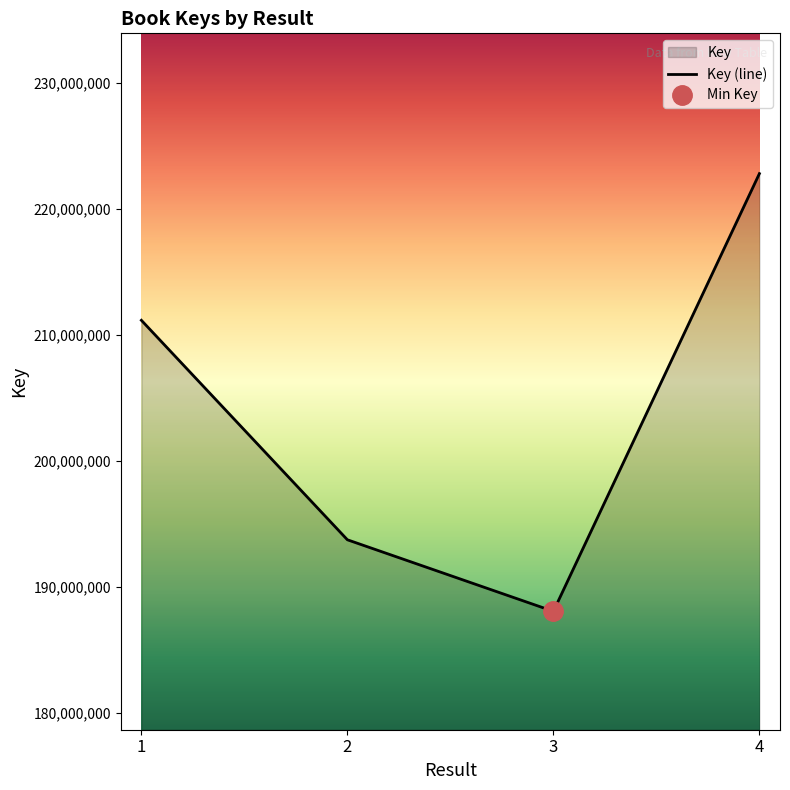

True or false: the data shows 211145595 at 1.

True